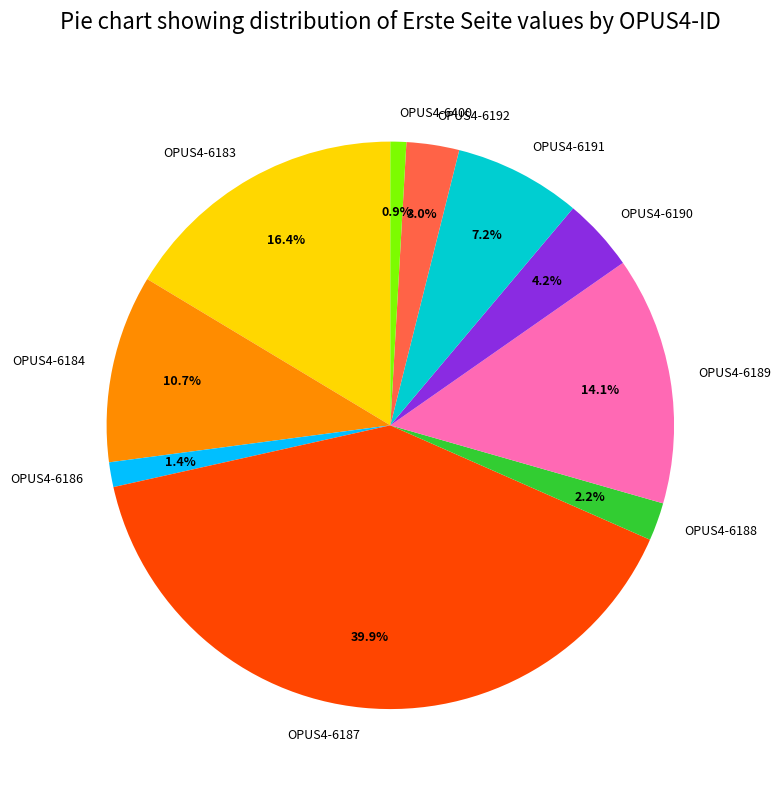

Combined, do OPUS4-6186 and OPUS4-6189 account for over 50%?

No